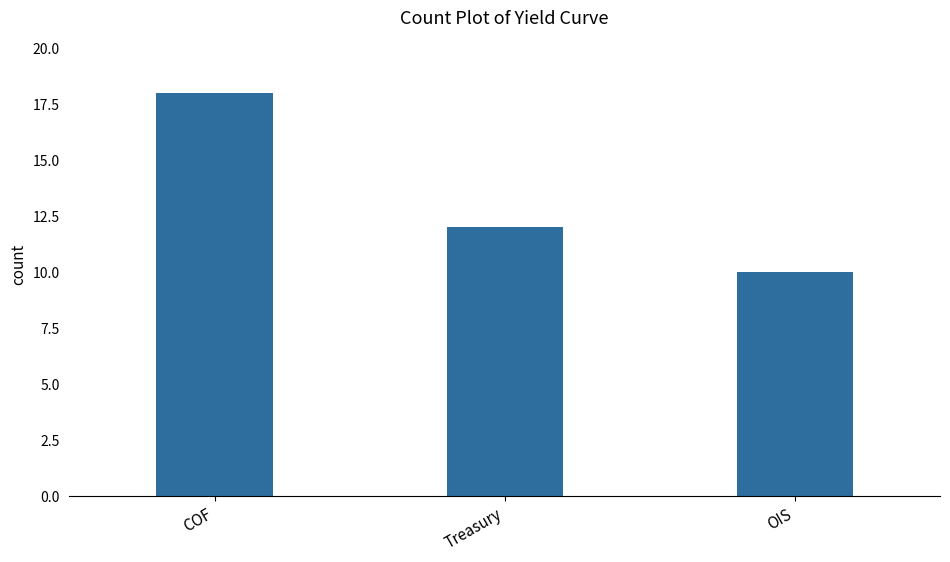

What is the smallest value displayed?

10